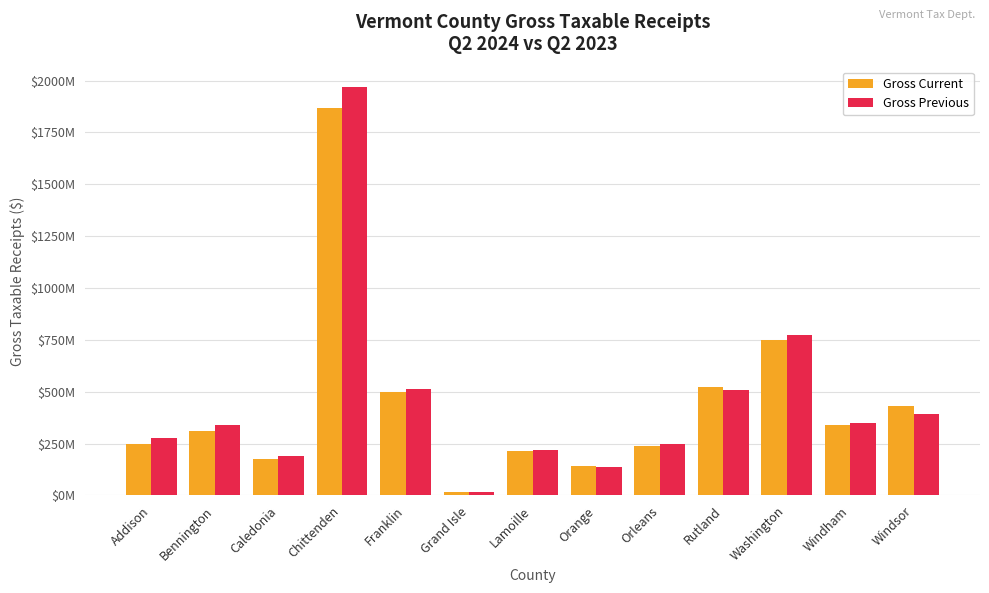

Read the Gross Previous value at Windham.

348736098.4